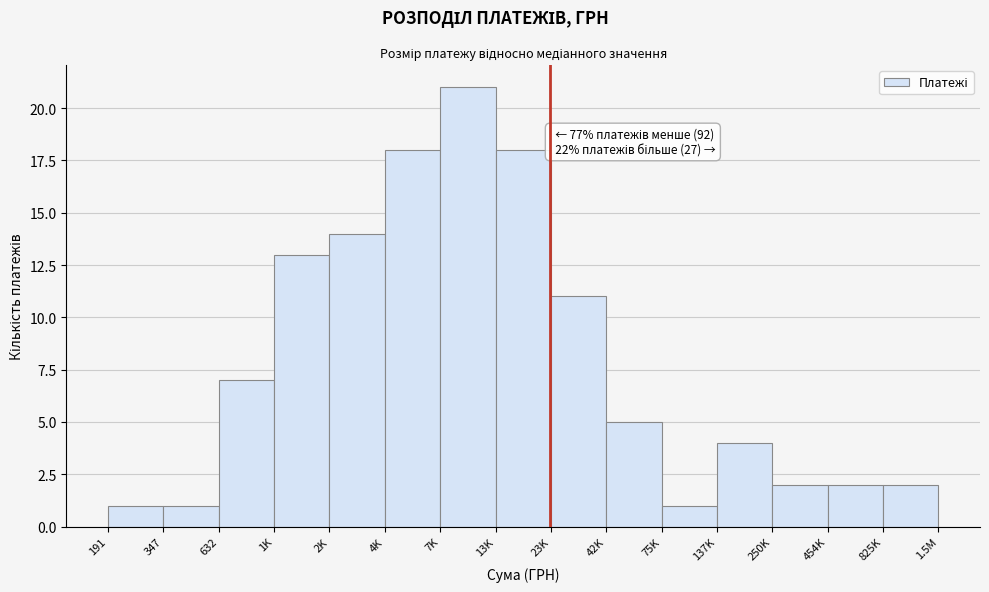

Reading left to right, extract all data points from this chart.

1	1	7	13	14	18	21	18	11	5	1	4	2	2	2